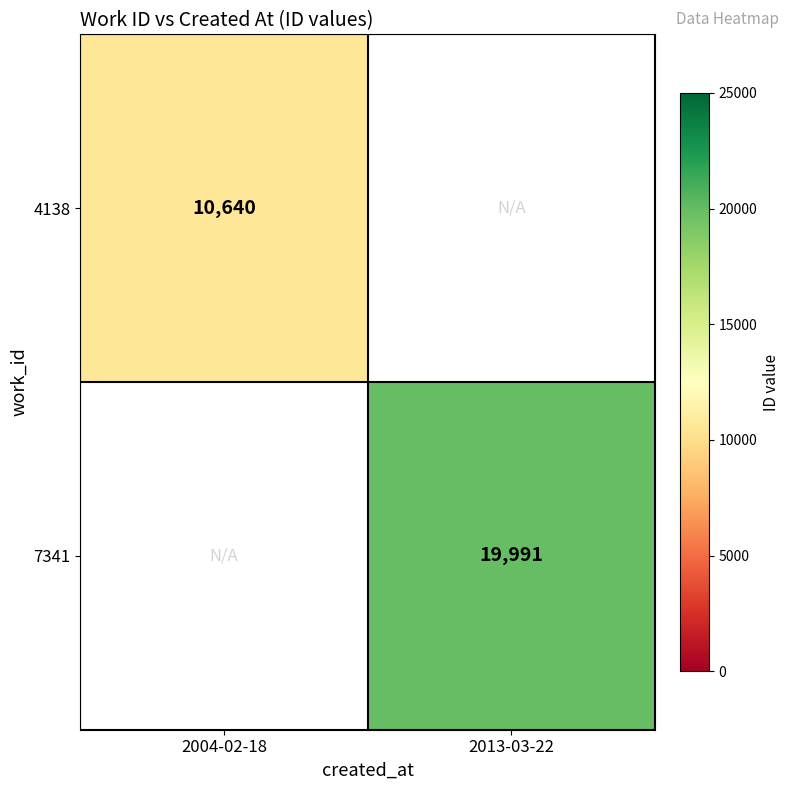

Is it true that 4138 equals 10640 at 2004-02-18?

True